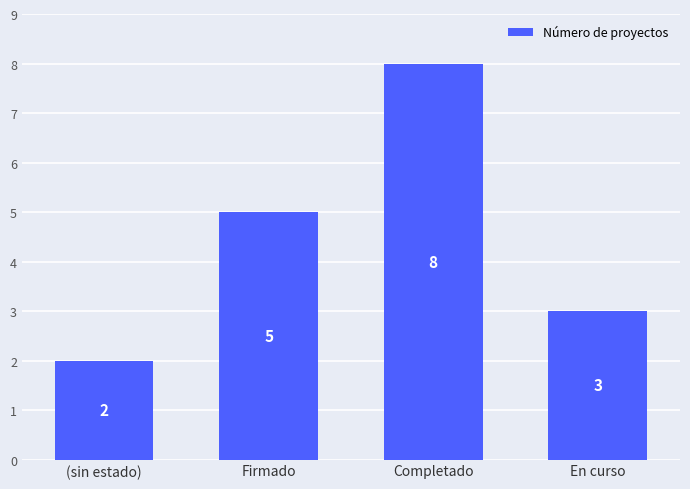

Which has a higher value, Firmado or Completado?

Completado